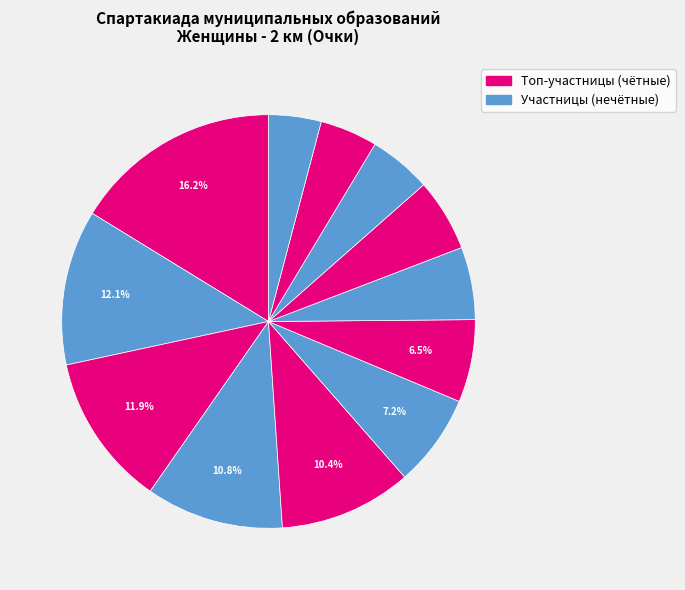

Rank the categories by value from highest to lowest.

Поспелова Марина, Тараканова Полина, Соколова Ольга, Панковская Ирина, Хазова Юлия, Колесова Анна, Молчанова Ксения, Цветкова Елена, Шмелева Ирина, Болотова Елизавета, Муравьева Оксана, Талерова Ольга